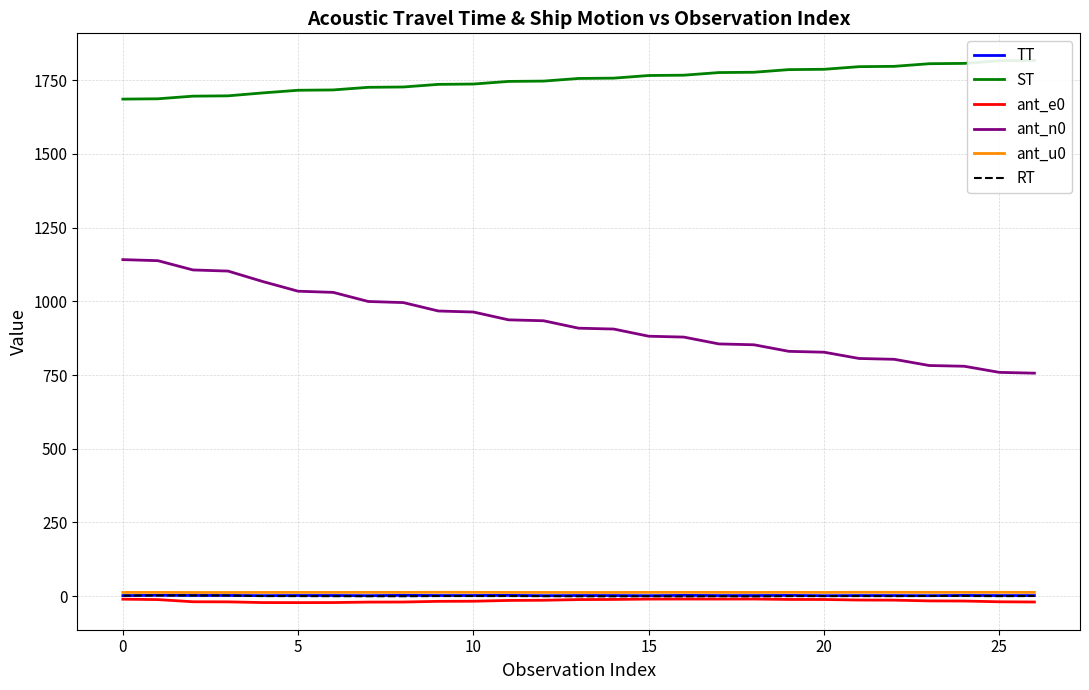

True or false: ant_n0 and ant_u0 intersect in this chart.

False